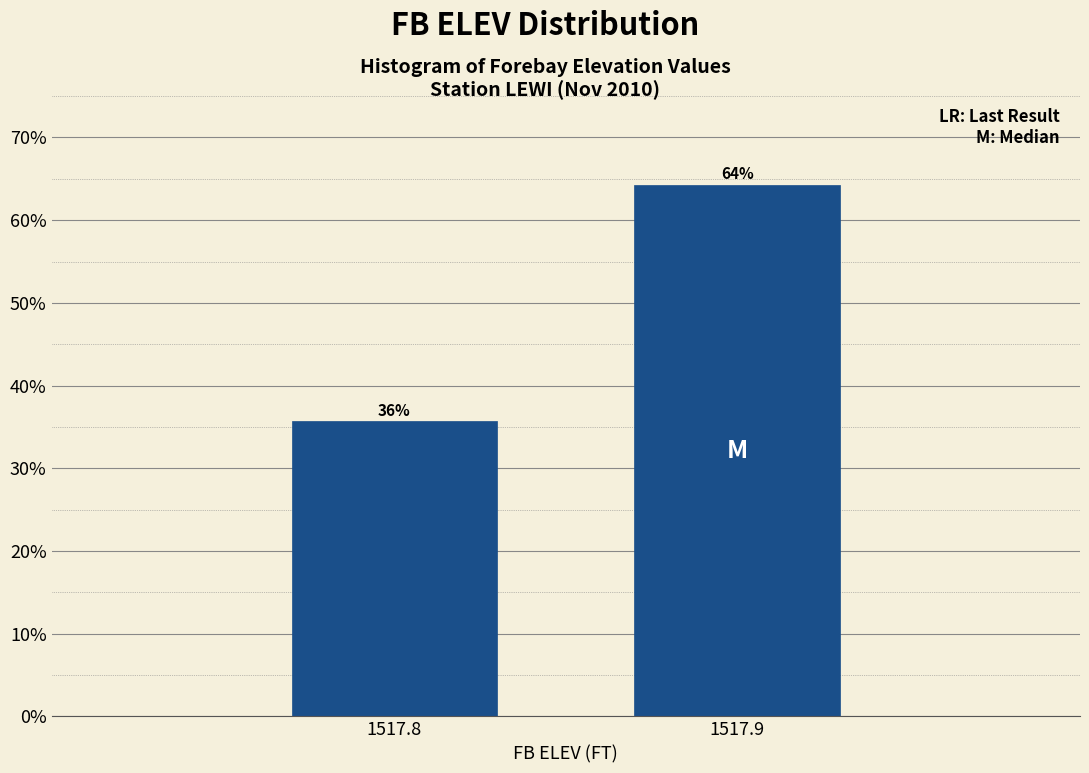

What is the value of the 2nd bar from the left?

64.3